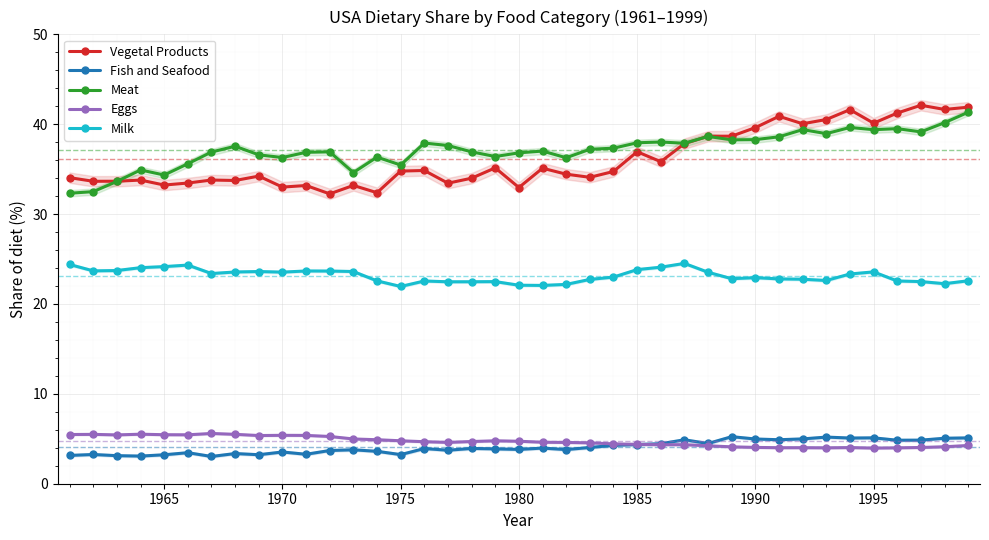

What is the minimum value for Fish and Seafood?

3.0